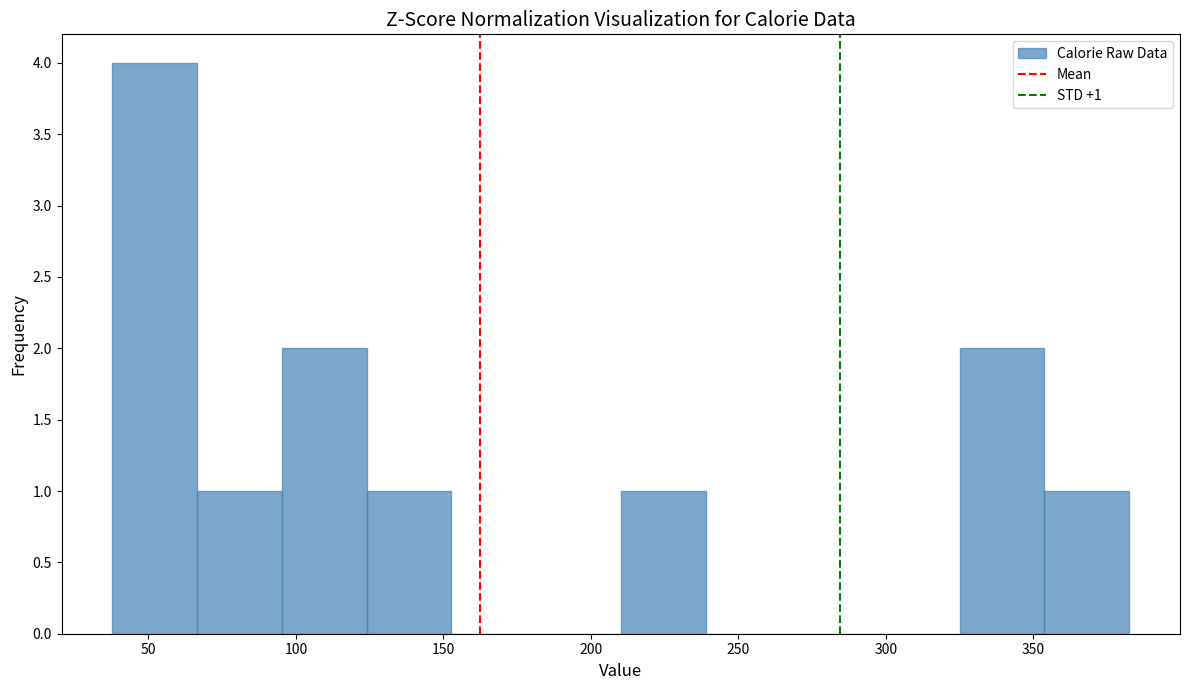

Over which range of the x-axis is the bar tallest?

40 to 65